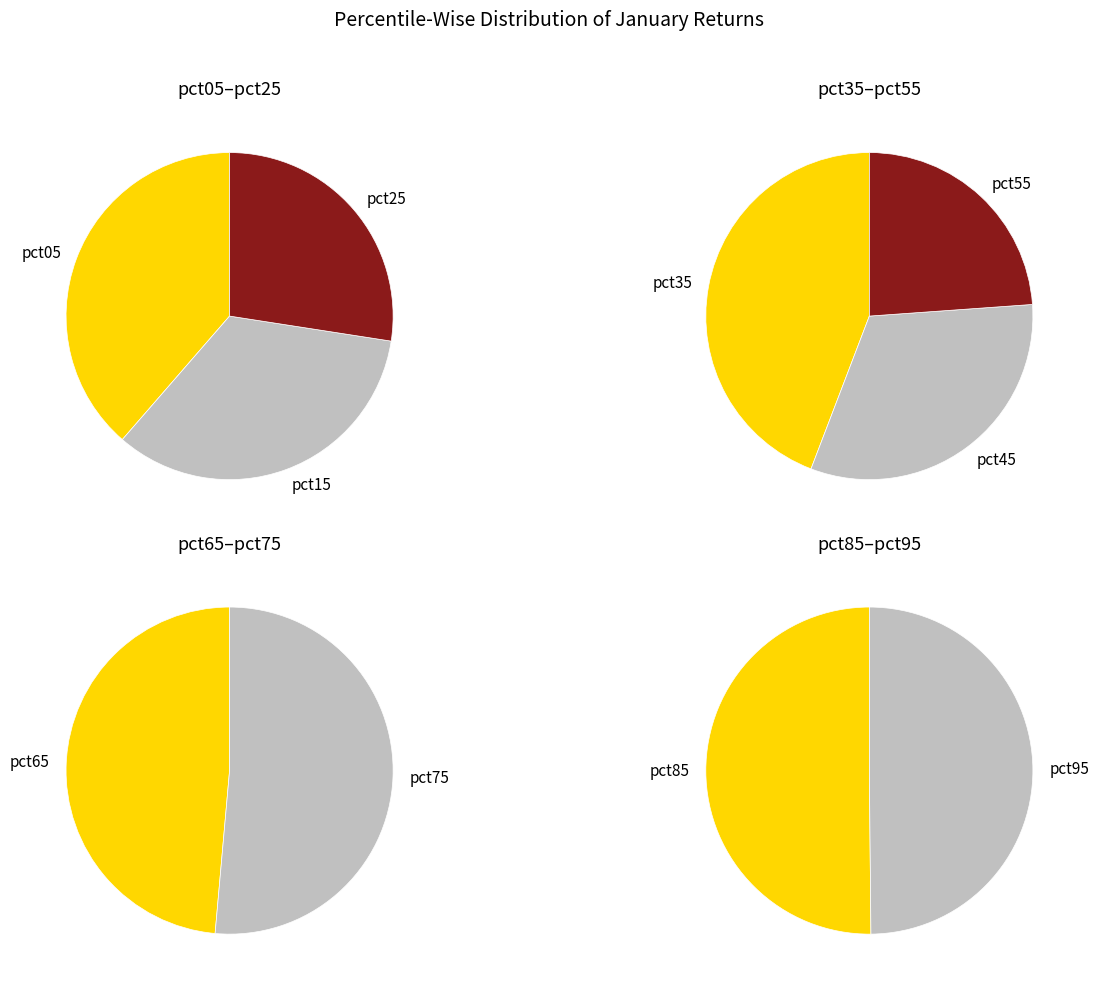

How many slices are in this pie chart?

10